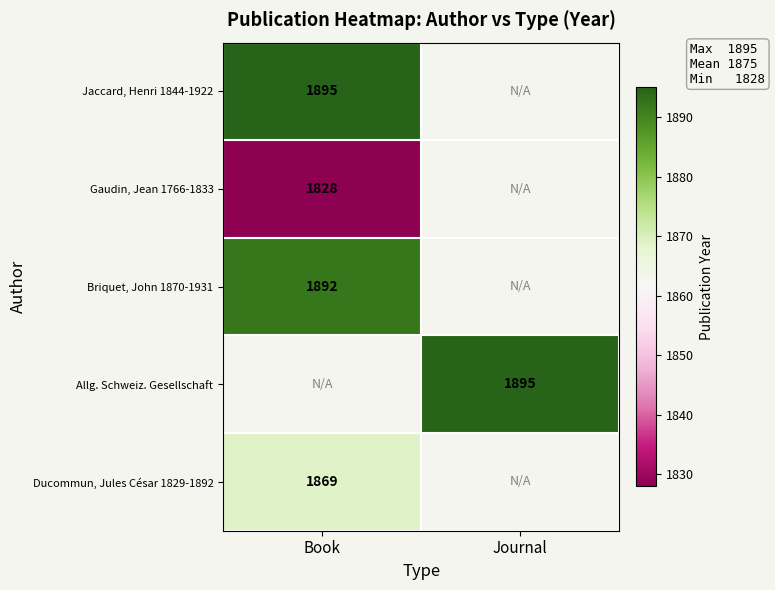

The Allg. Schweiz. Gesellschaft series shows 1895 at Journal. True or false?

True